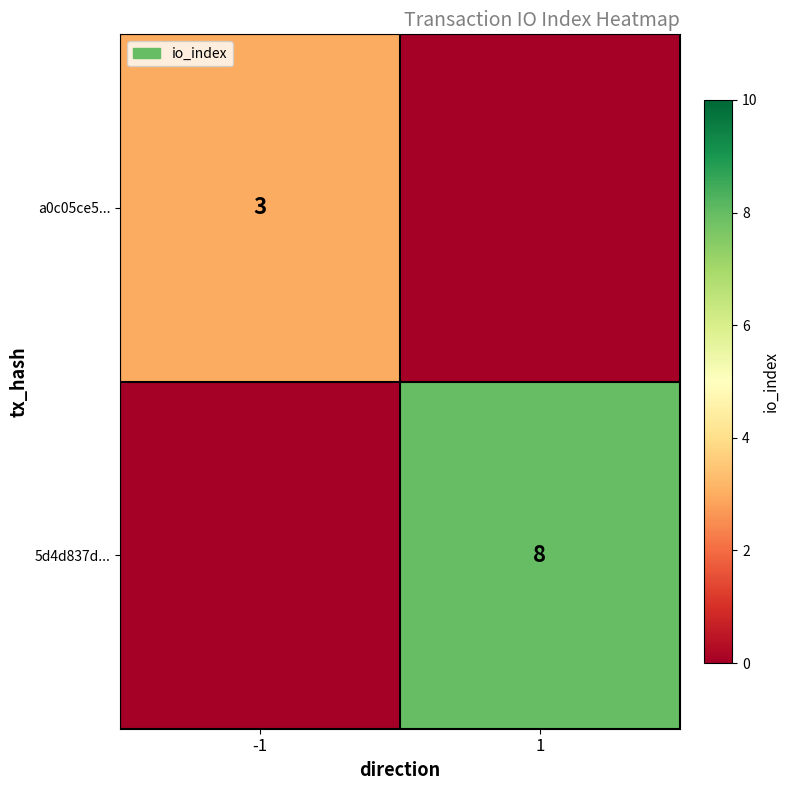

What is the spread (max minus min) of values at 1?

8